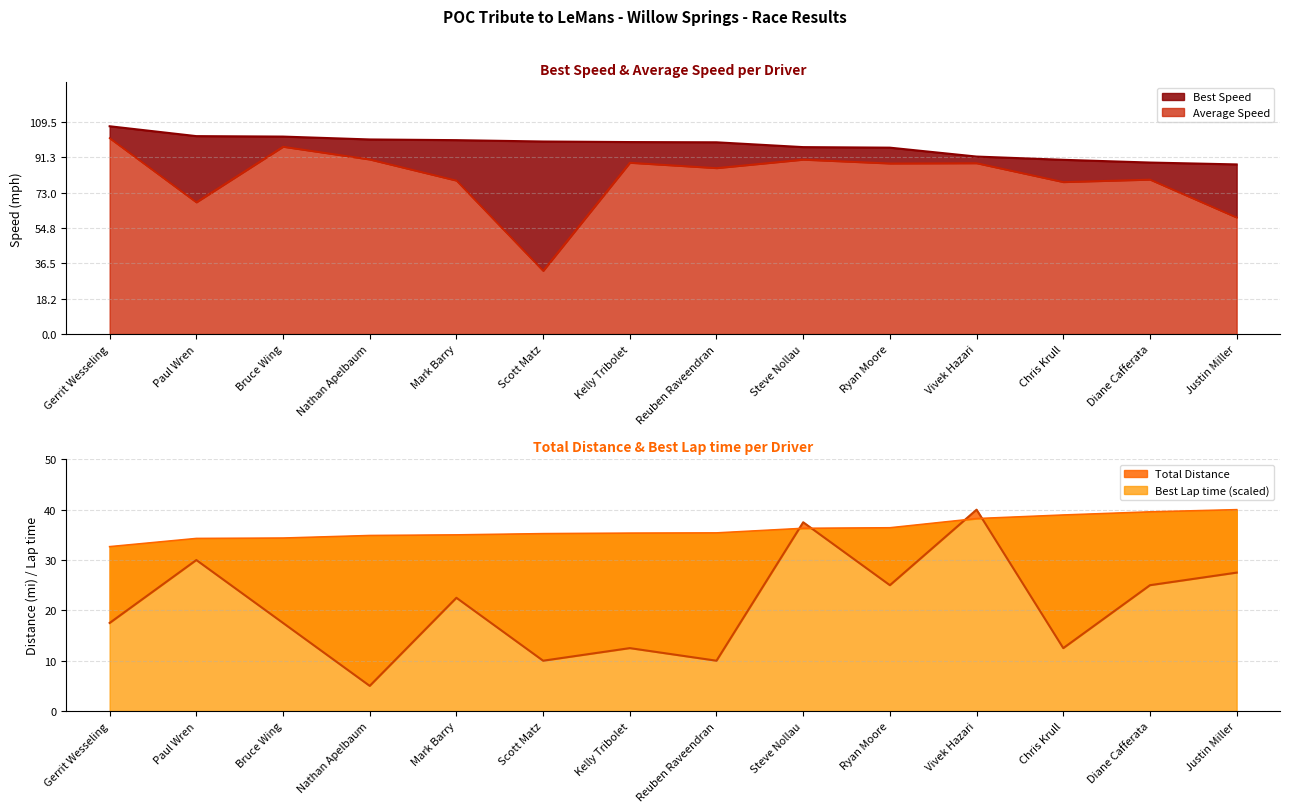

True or false: Best Speed and Average Speed cross at least once.

False